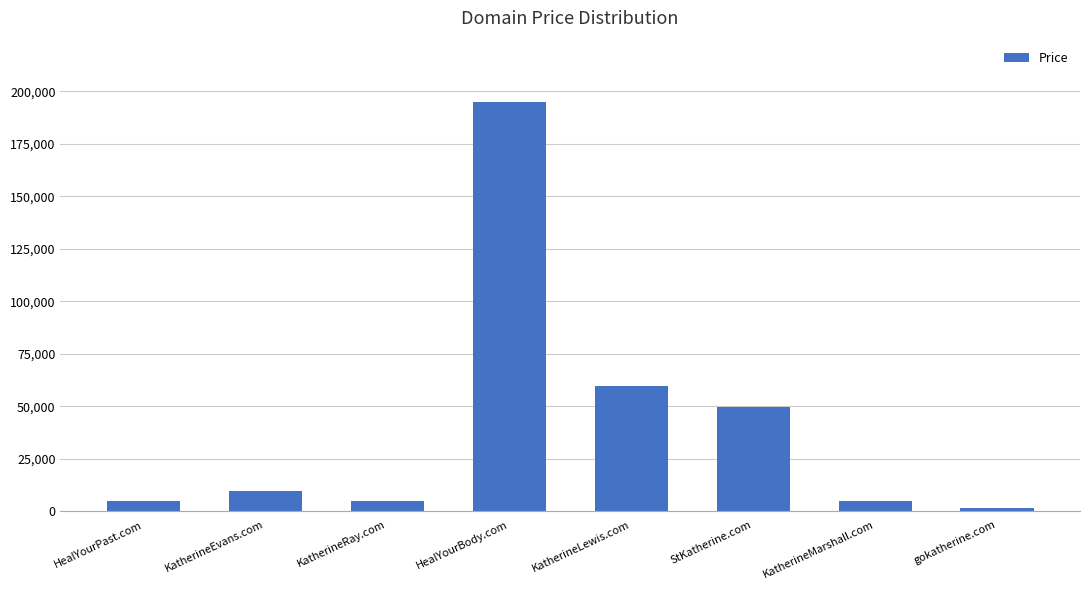

Which label corresponds to the largest value in the chart?

HealYourBody.com